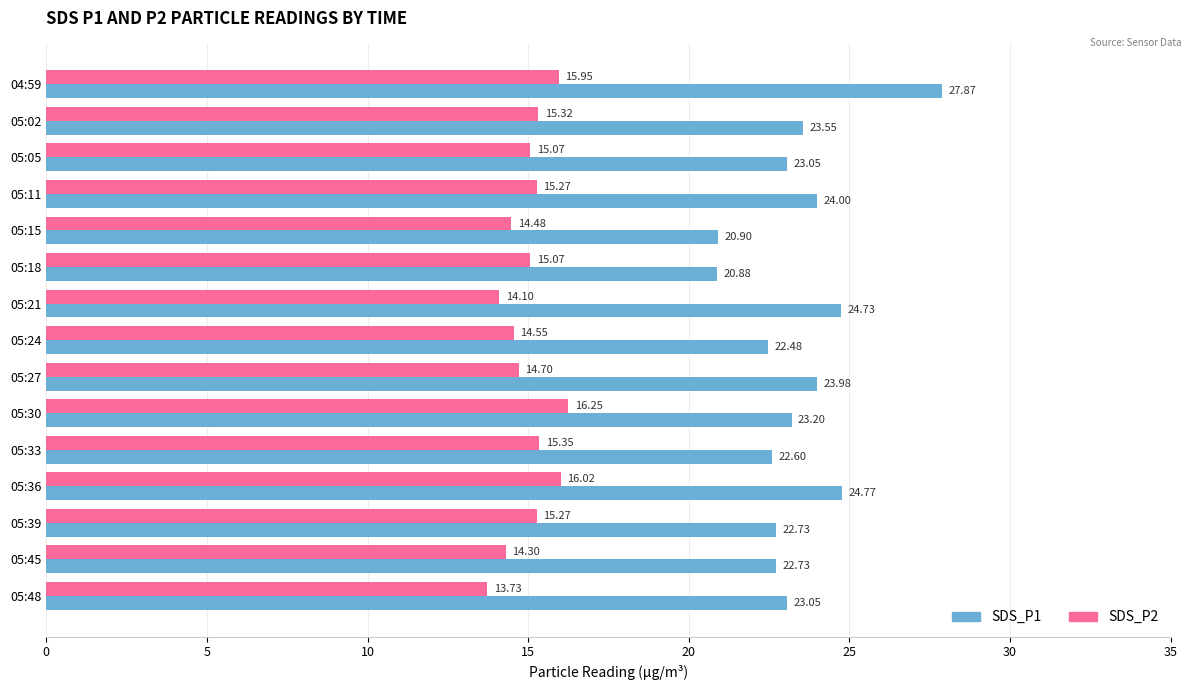

At 05:33, list the series in order from largest to smallest.

SDS_P1, SDS_P2